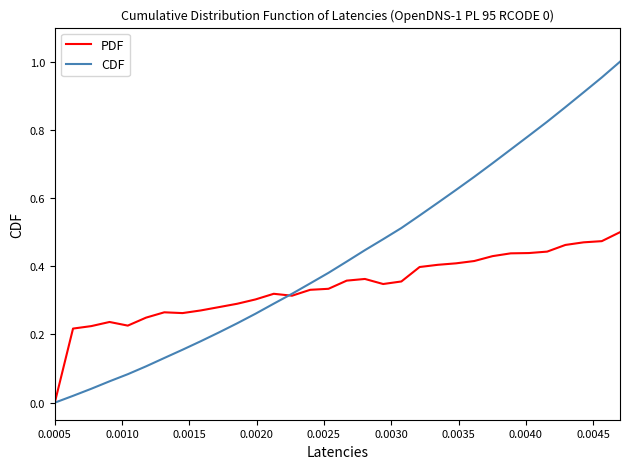

Which series has the widest spread of values?

CDF